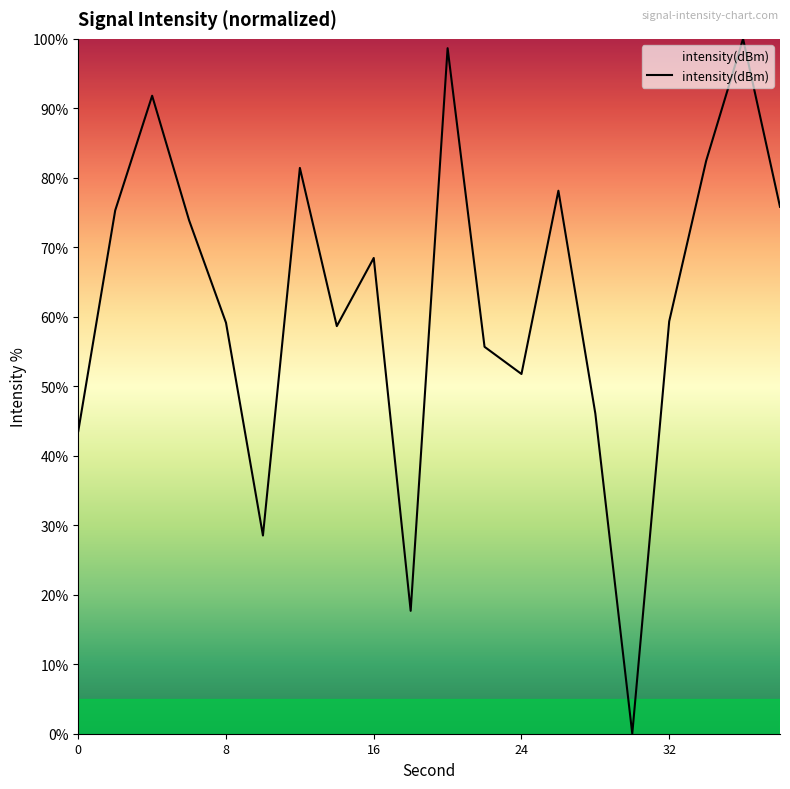

What is the greatest value displayed?

100.0